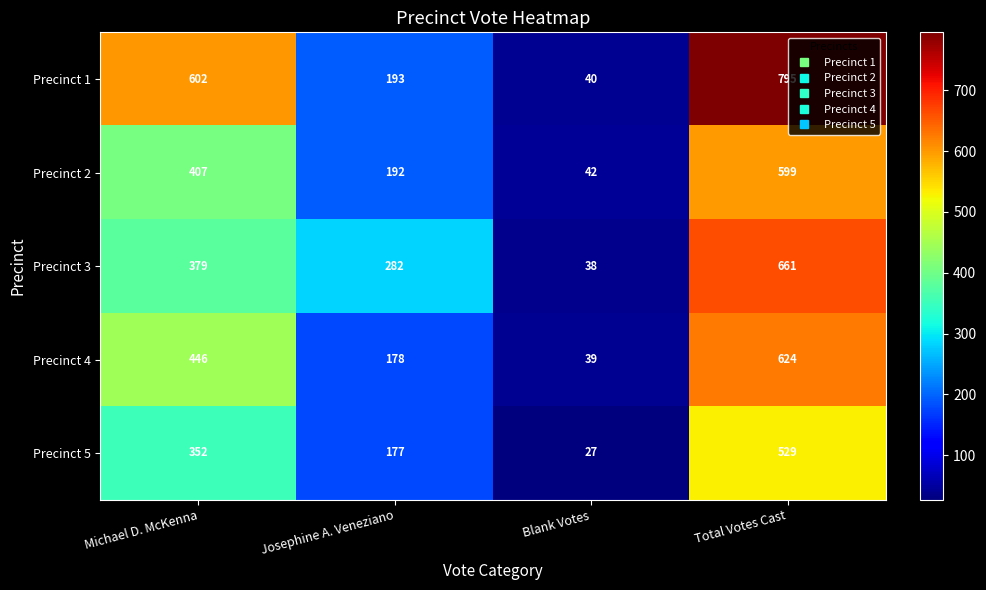

Between Blank Votes and Total Votes Cast, which series saw the biggest shift?

Precinct 1